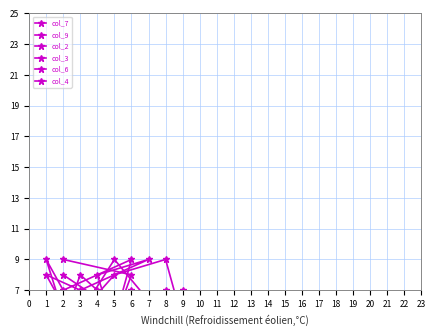

What is the sum of the col_2 values at 4 and 8?

10